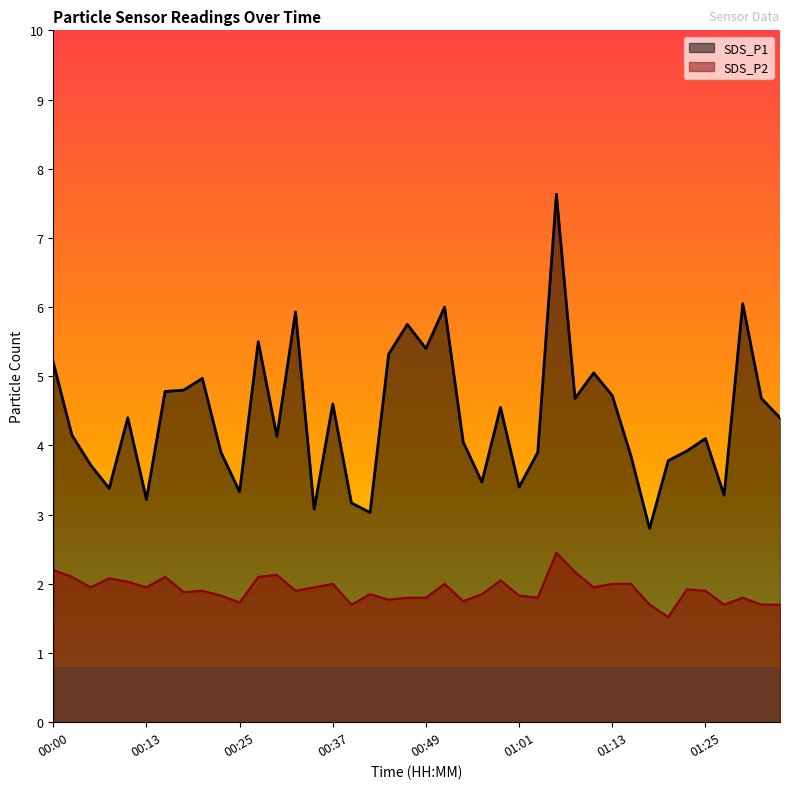

Is it true that SDS_P2 equals 1.7 at 01:18?

True